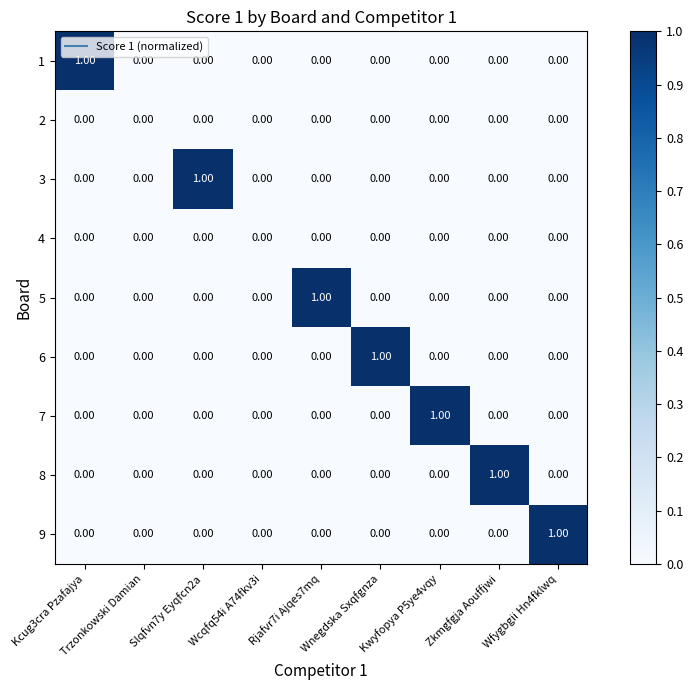

Between Trzonkowski Damian and Kwyfopya P5ye4vqy, which series saw the biggest shift?

7